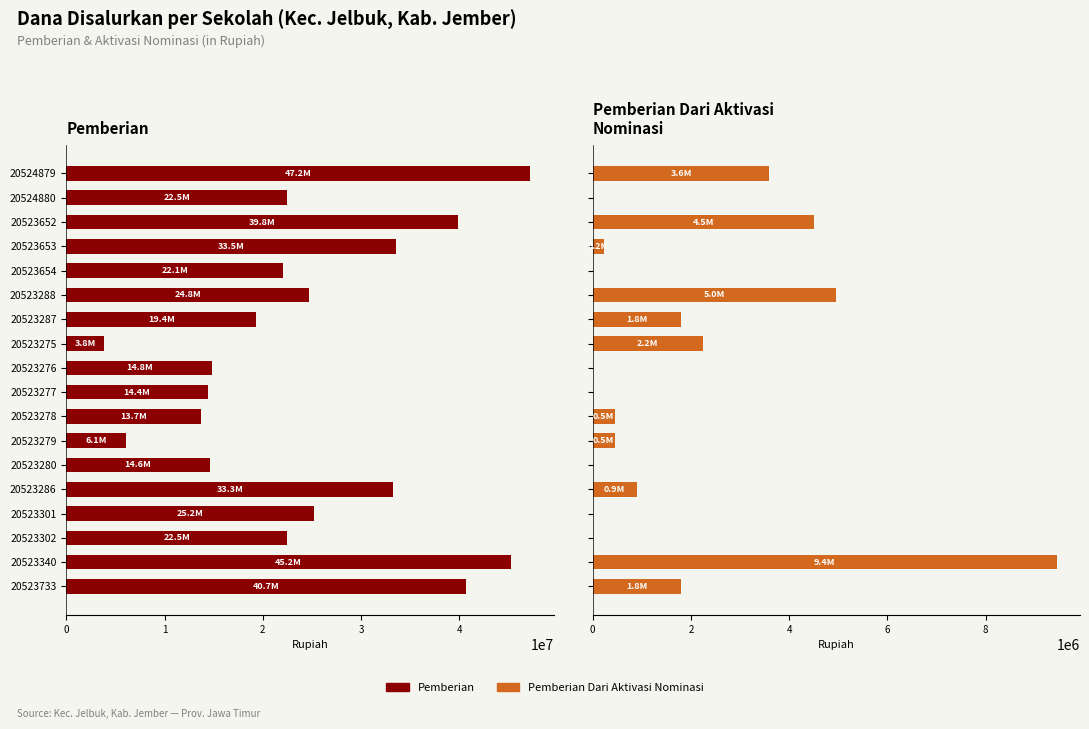

What is the maximum value shown in the chart?

47250000